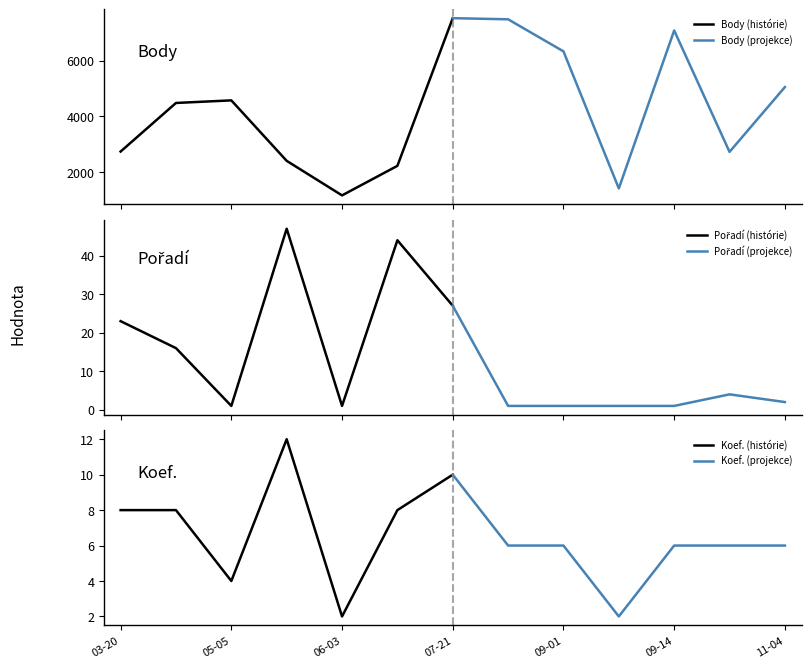

Which category has the lowest value in the Koef. (histórie) series?

06-03